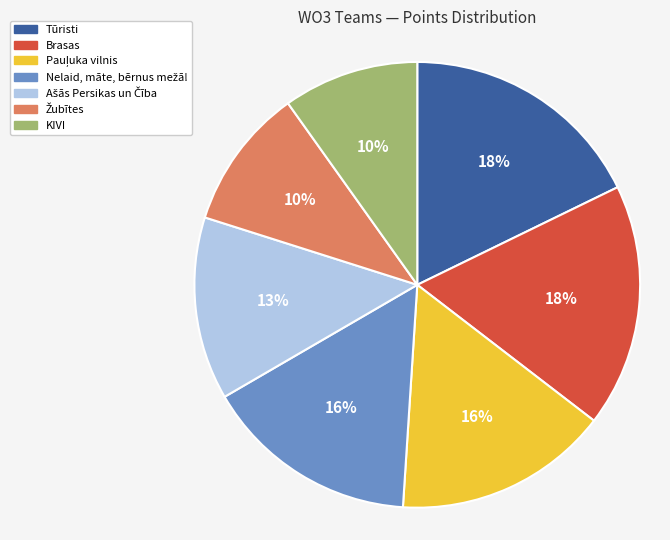

To the nearest percent, what is the difference between the largest and smallest slice percentages?

8%